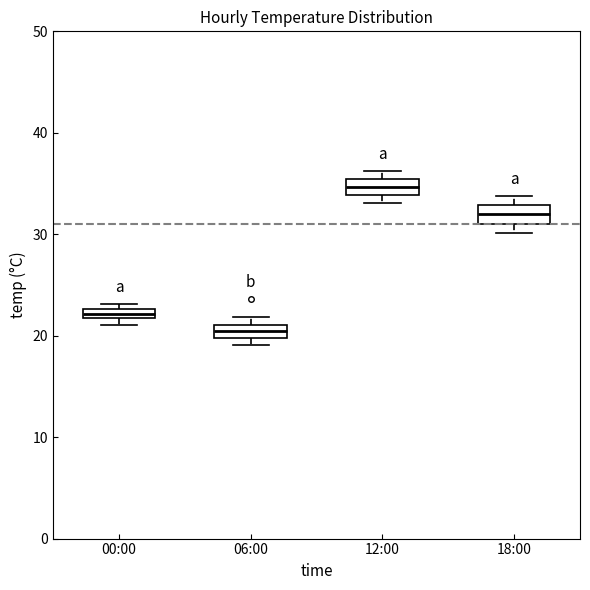

Which box has the highest median line?

12:00